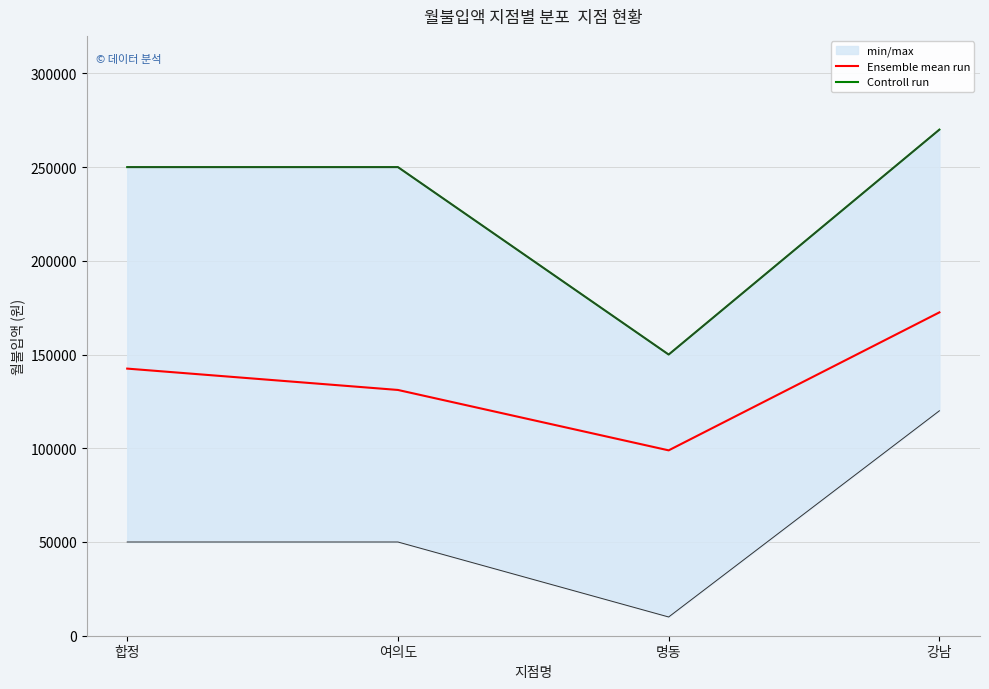

What is the total value across all series at 명동?

248889